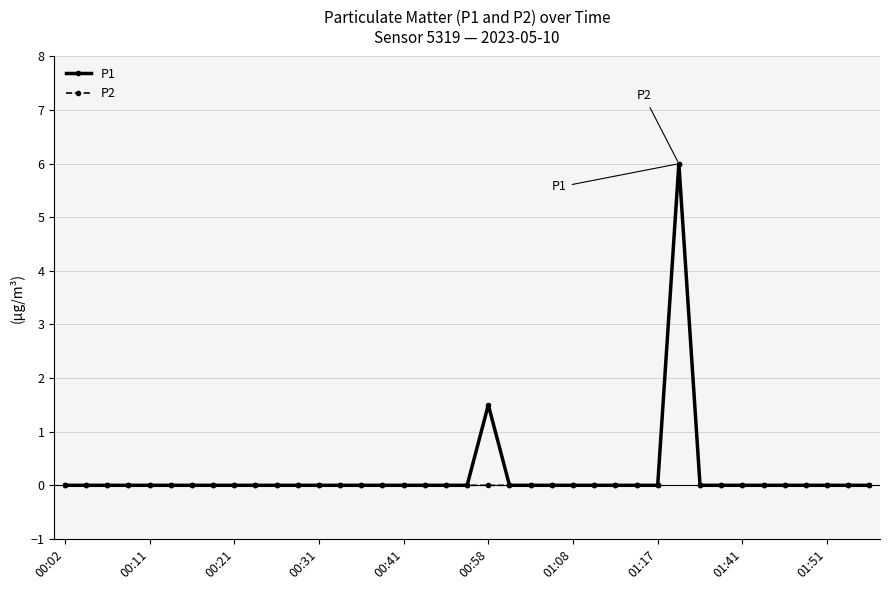

What is the highest value of the P1 series?

6.0